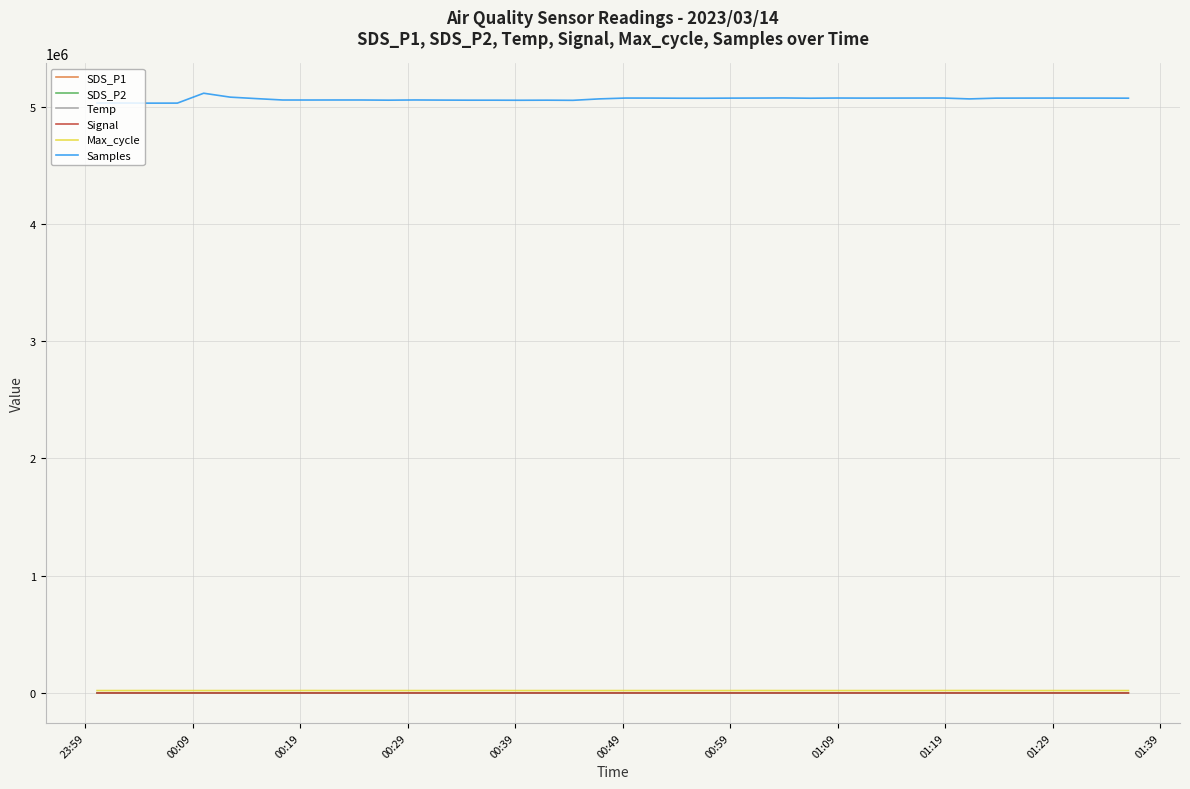

What is the maximum value shown in the chart?

5114360.0